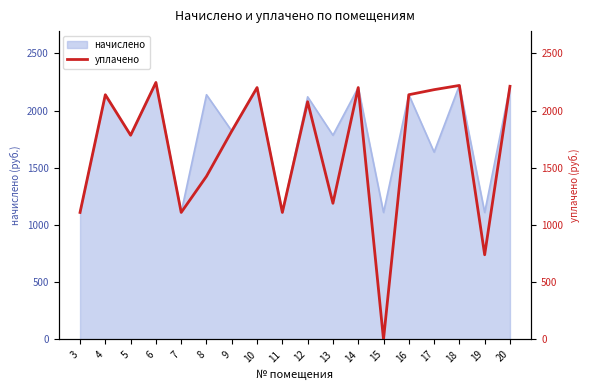

Does the chart display data point markers on the line(s)?

No